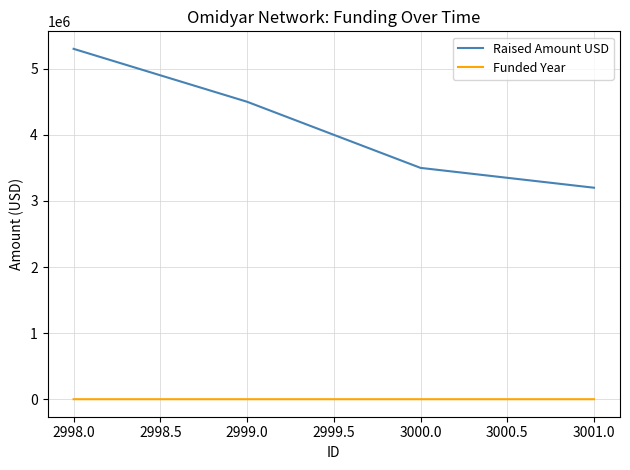

What are all the series names shown in the legend?

Raised Amount USD, Funded Year